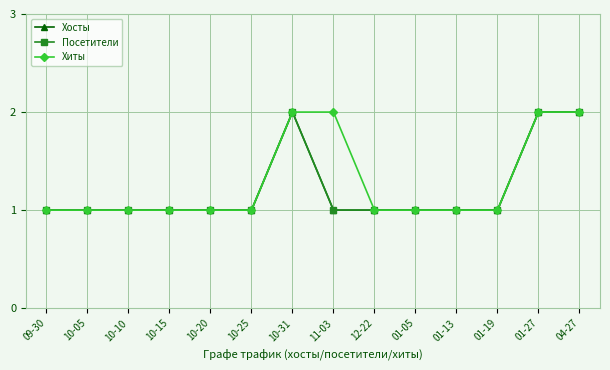

Is this an area chart (filled region under the line)?

No